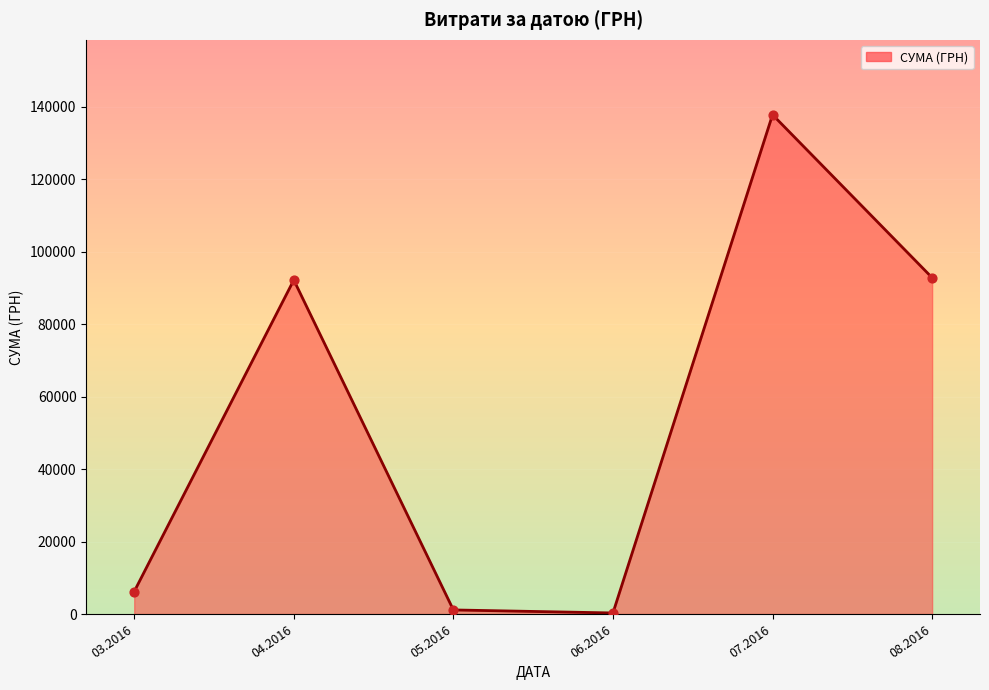

What is the change in value from 04.2016 to 07.2016?

+45630.8